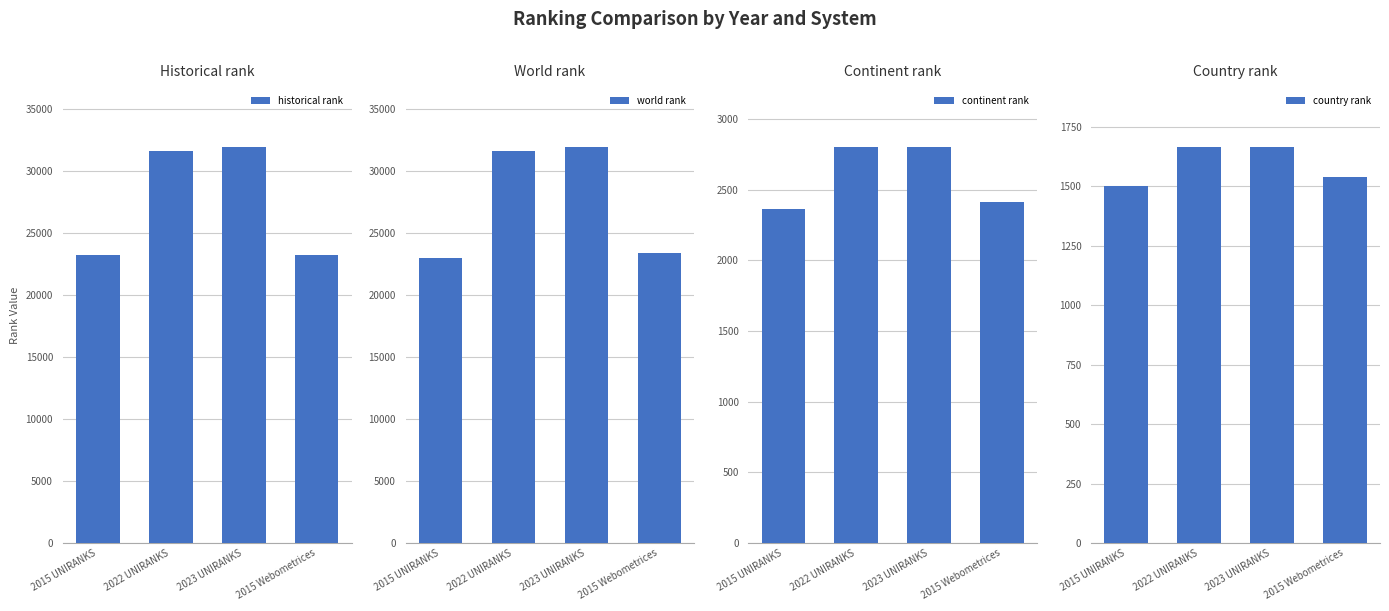

At which label does world rank reach its peak?

2023 UNIRANKS